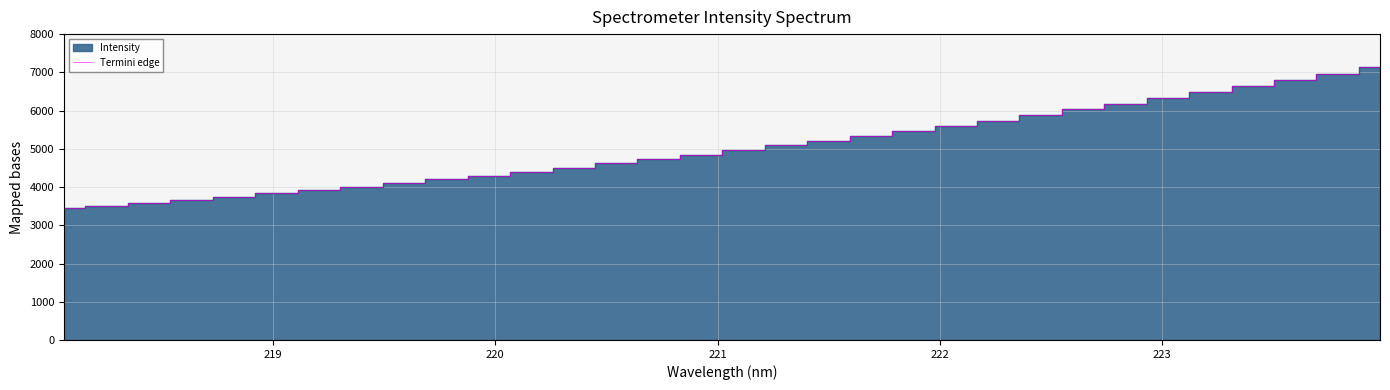

What is the minimum value shown in the chart?

3440.7